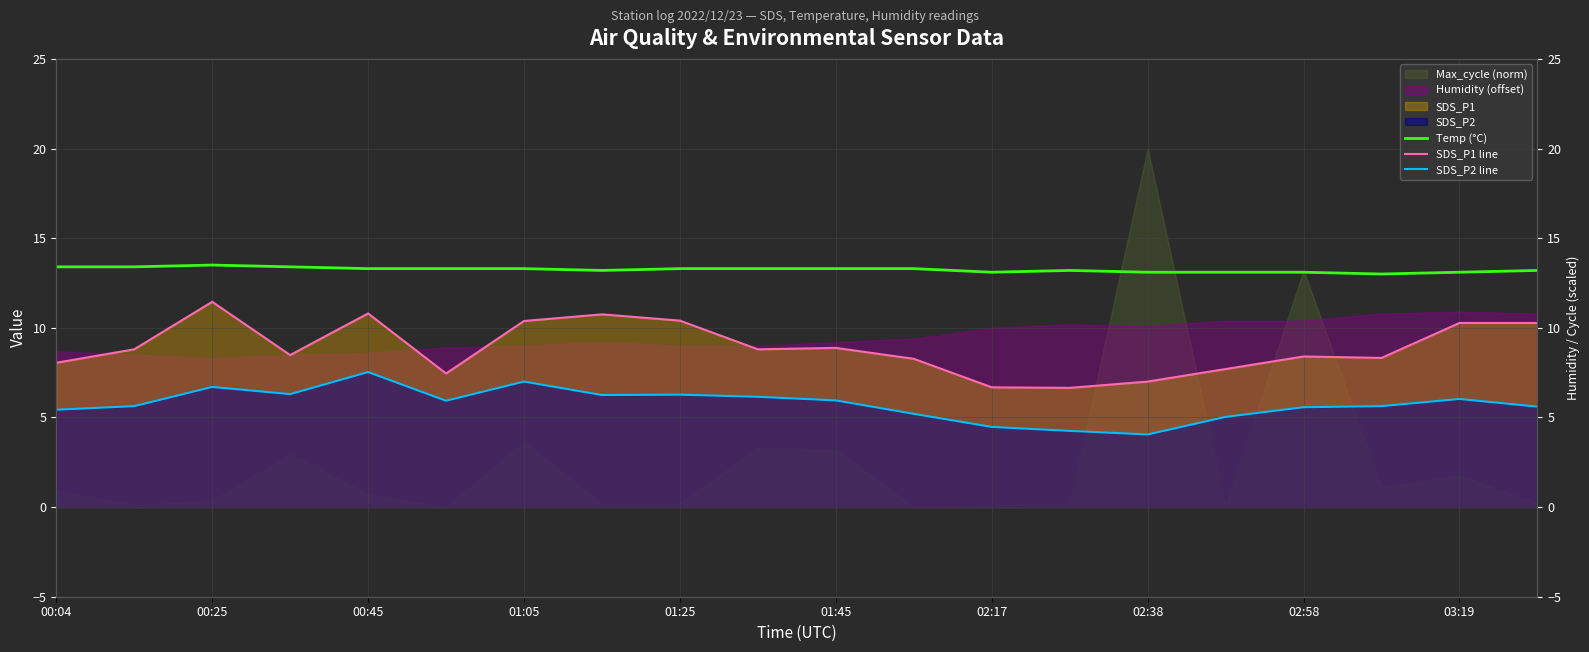

Is the value of SDS_P2 line at 12 greater than the value of Temp (°C) at 19?

No